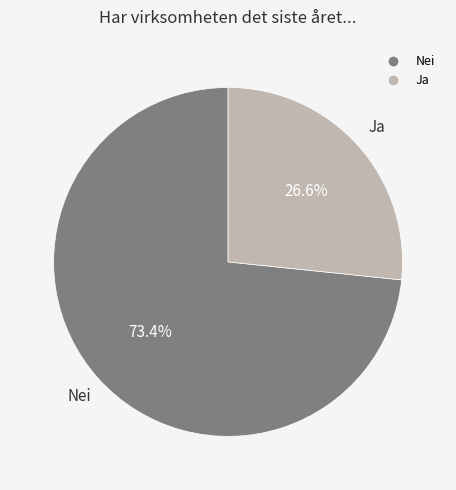

Which category has the biggest portion of the pie?

Nei